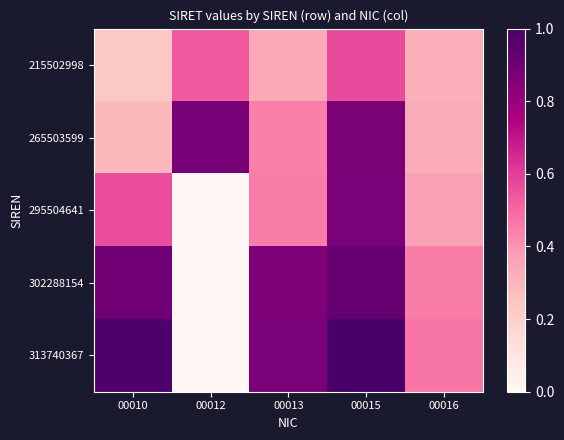

What is the greatest value displayed?

1.0